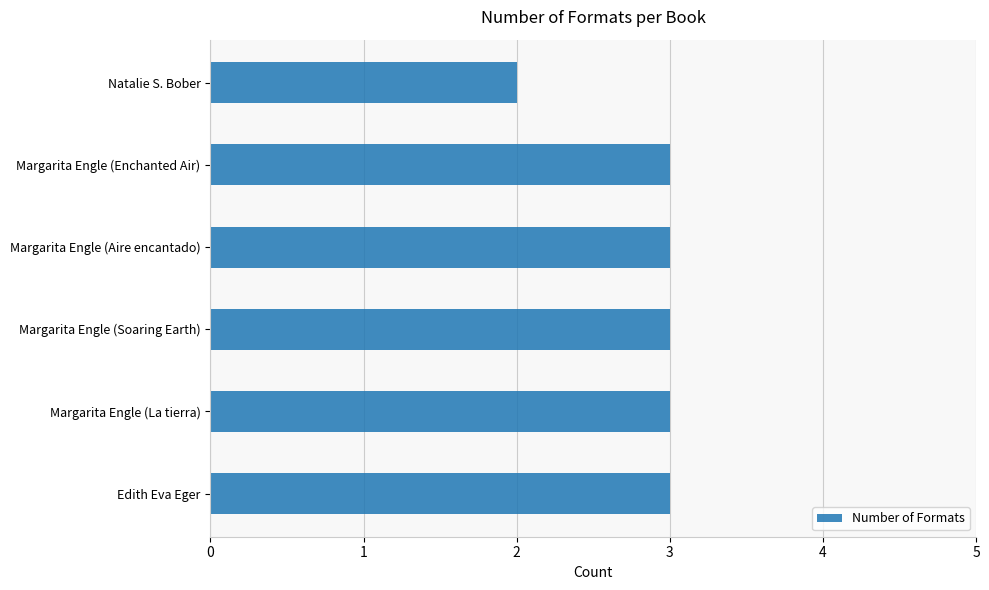

What is the difference between the second highest and minimum values?

1